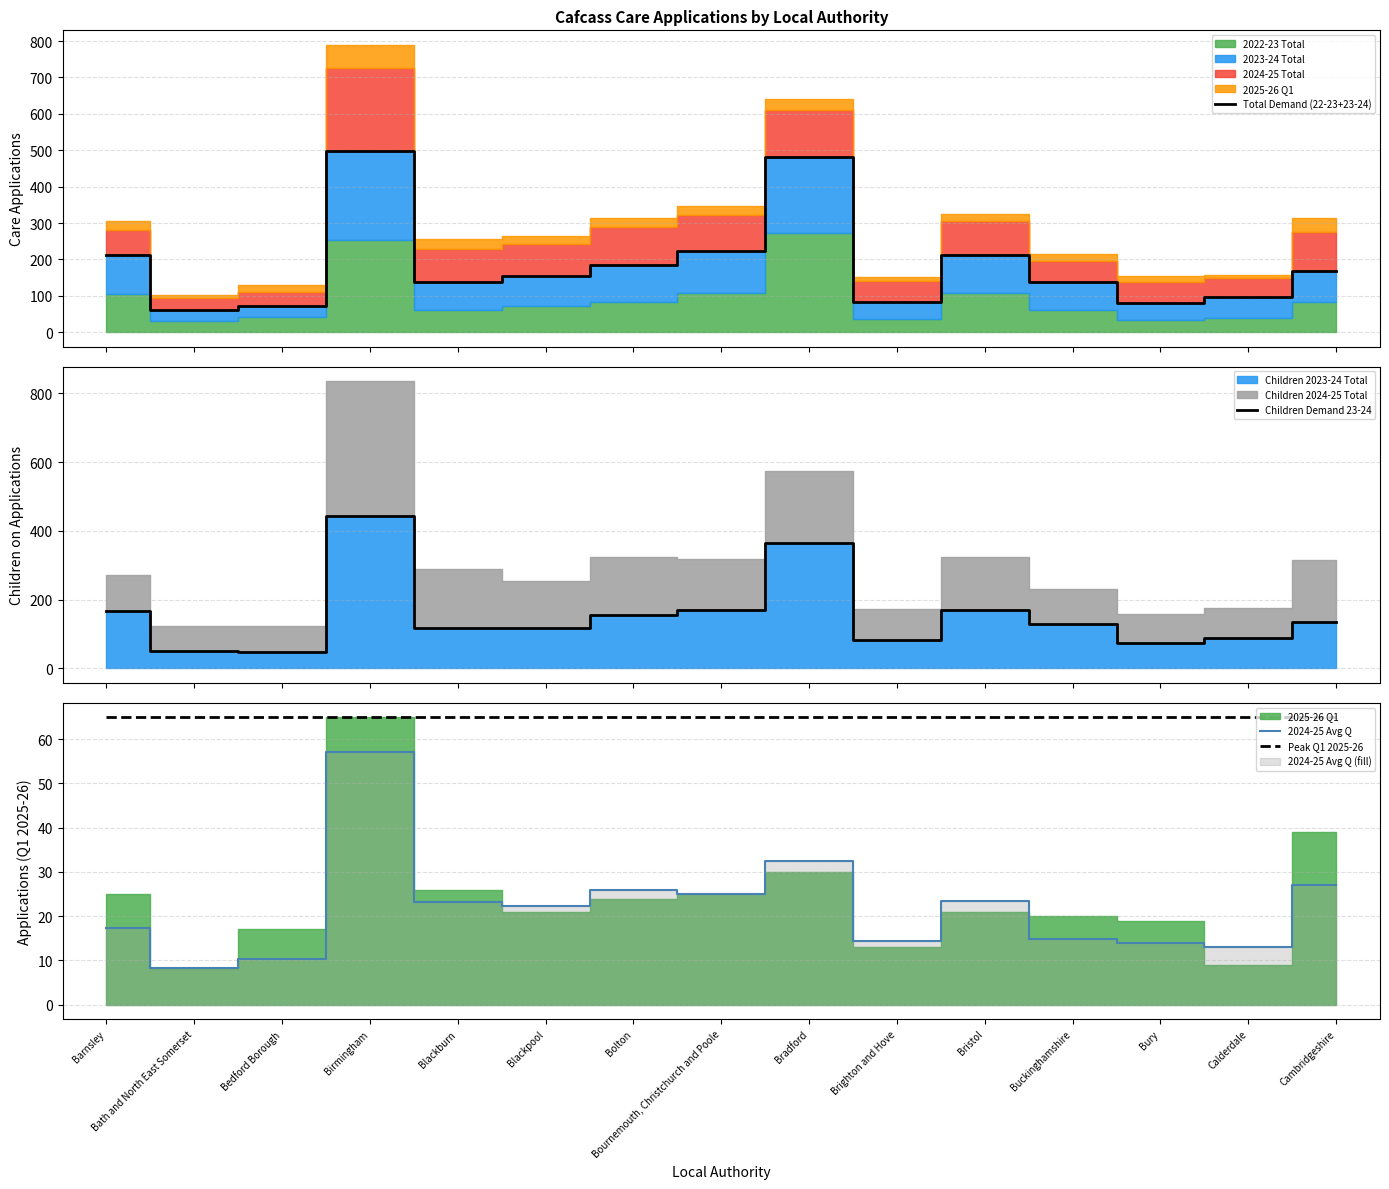

Is the value of 2024-25 Avg Q at Barnsley greater than the value of Total Demand (22-23+23-24) at Calderdale?

No